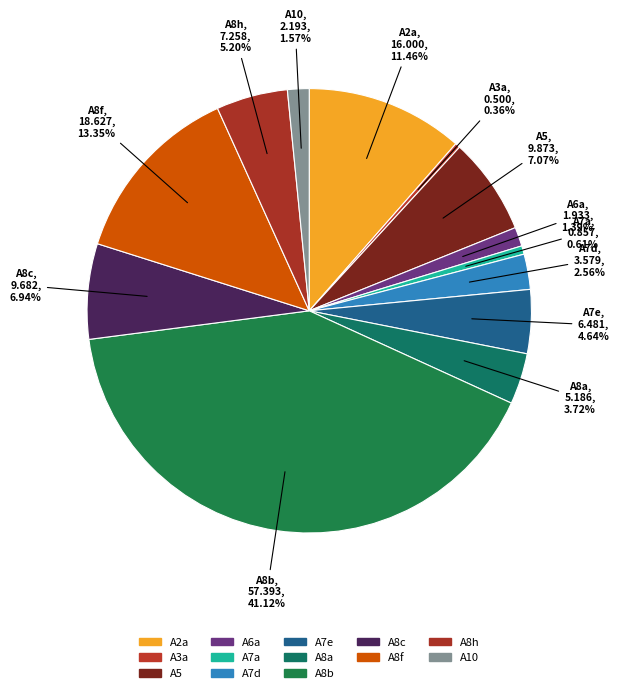

What is the largest slice in the pie chart?

A8b